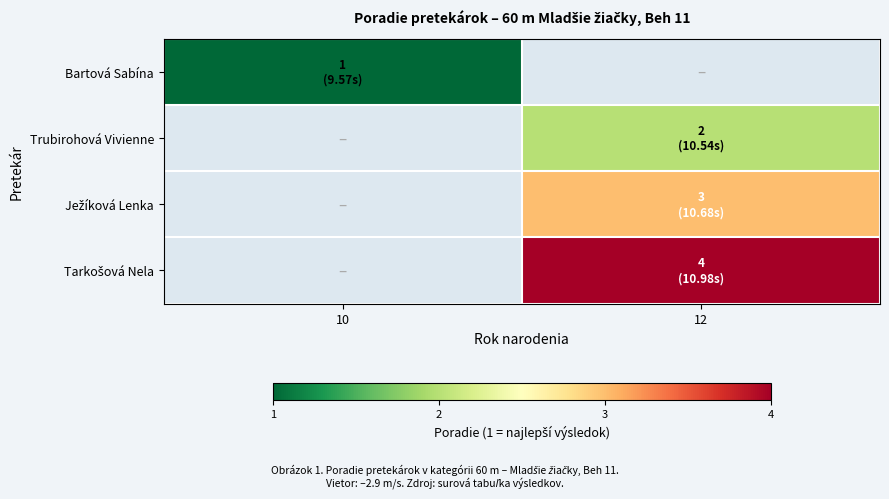

How many data points does each series have?

2